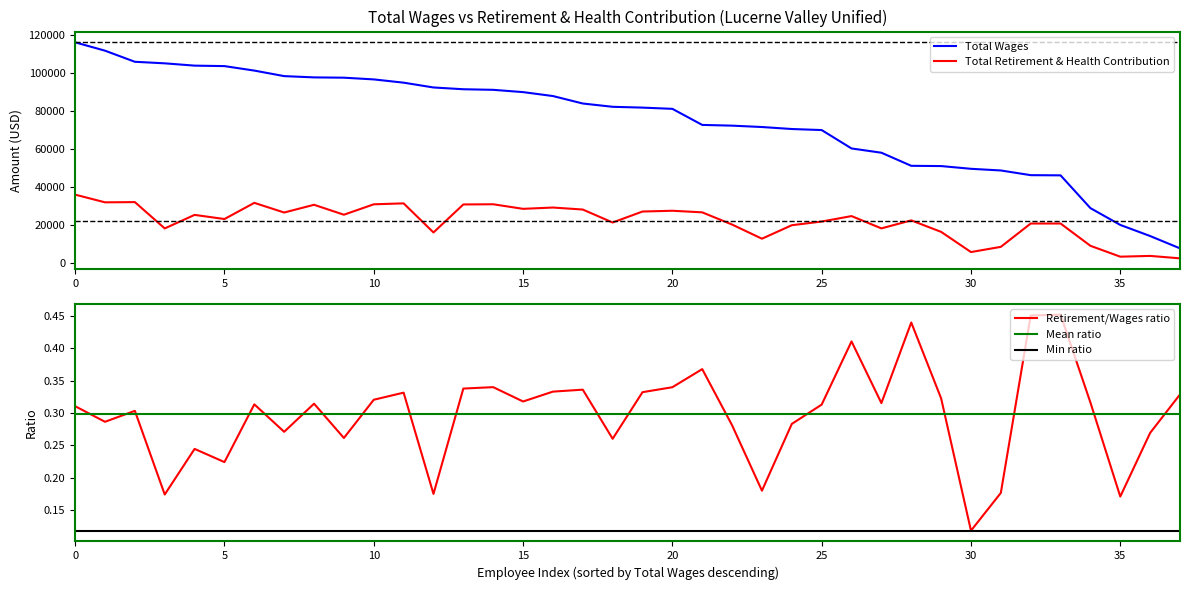

Reading left to right, what are all the values shown in this chart?

Total Retirement & Health Contribution: 36040	31995	32113	18288	25394	23223	31726	26643	30706	25489	30960	31450	16166	30883	30978	28577	29261	28208	21391	27165	27573	26735	20319	12885	19973	21903	24767	18311	22517	16478	5868	8608	20858	20871	9159	3441	3848	2569
Total Wages: 116041	111665	105833	105019	103810	103564	101208	98302	97631	97476	96574	94863	92337	91405	91099	89898	87834	83912	82185	81755	81111	72666	72281	71559	70512	69964	60300	58057	51181	51046	49608	48734	46270	46169	28954	20125	14286	7814